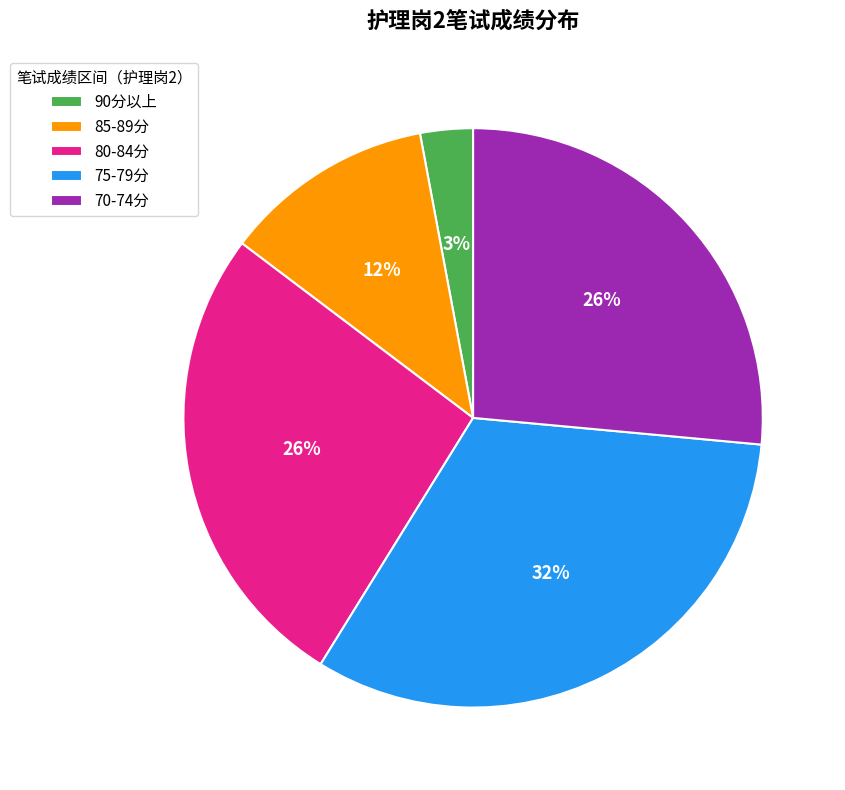

To the nearest percent, what percentage of the pie is 90分以上?

3%